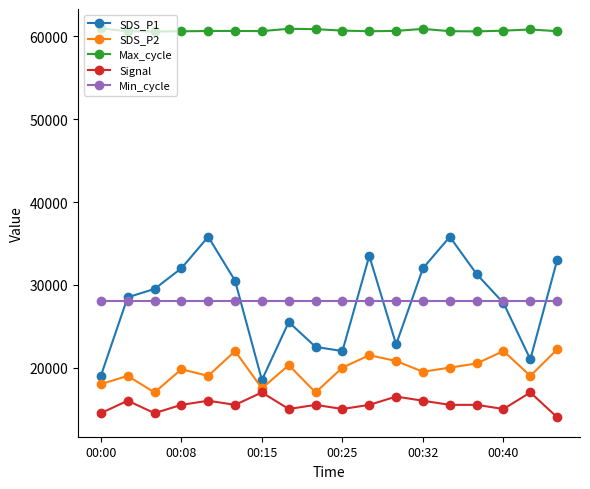

Which series has the widest spread of values?

SDS_P1